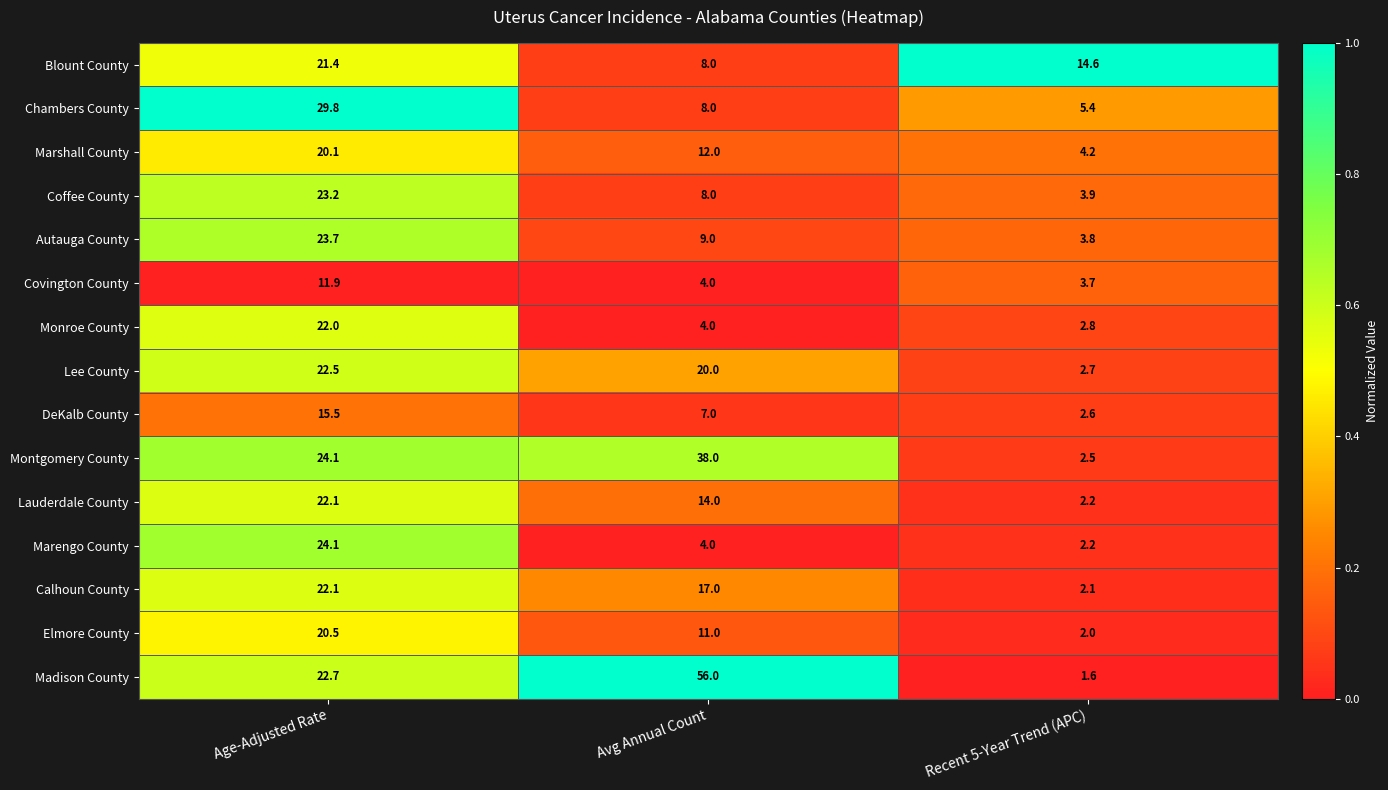

What is the average value of the Marengo County series?

10.1